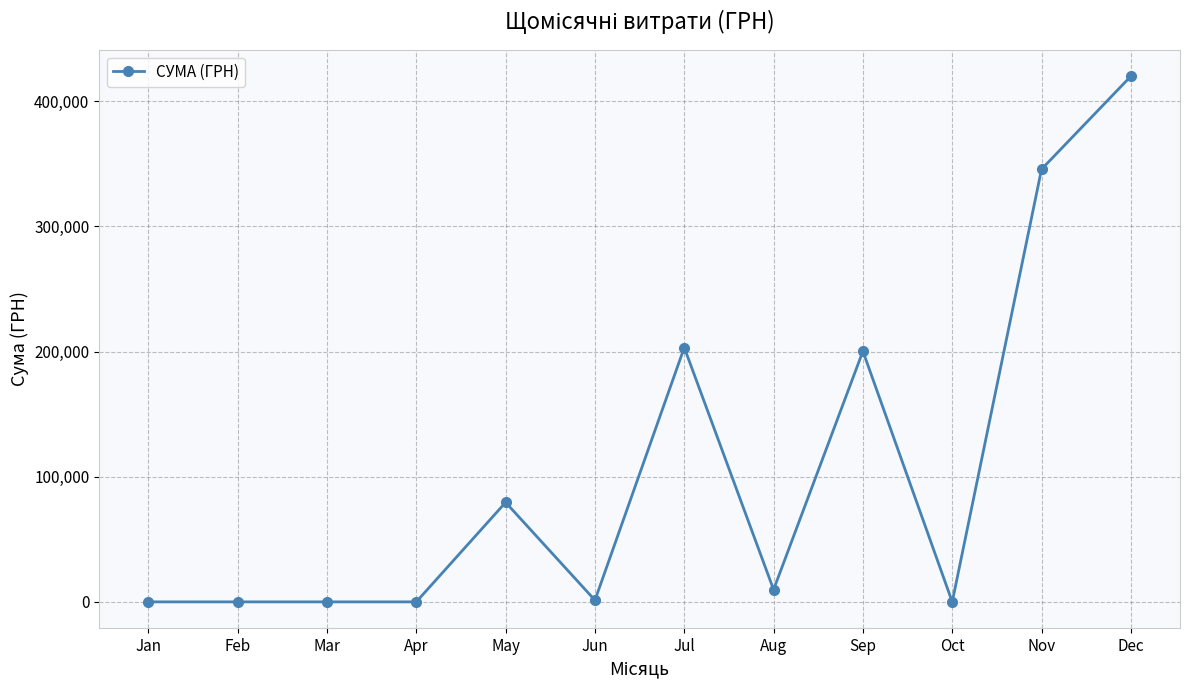

True or false: there are more than 0 points higher than both neighbors.

True